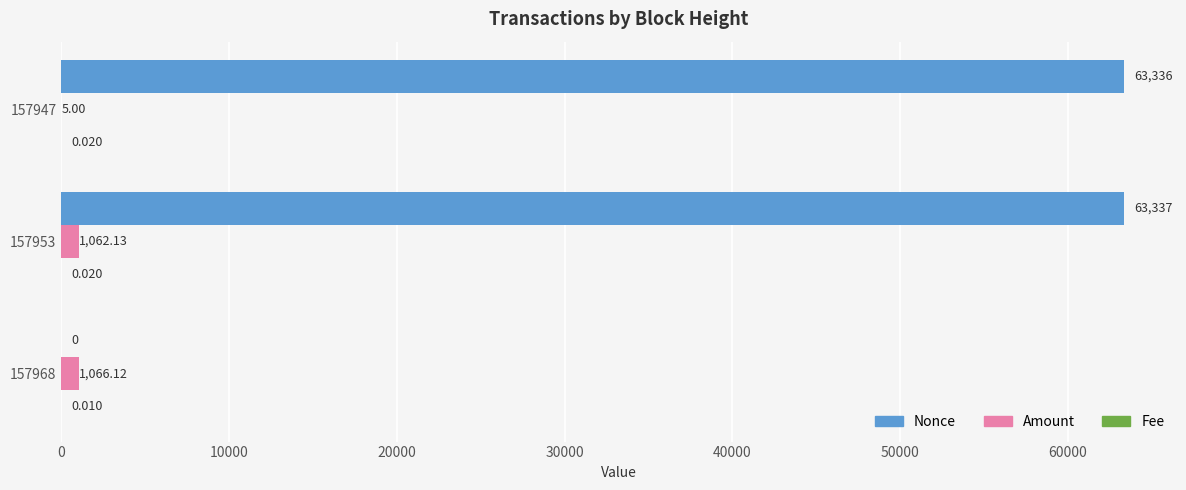

Which series changed the most between 157968 and 157947?

Nonce